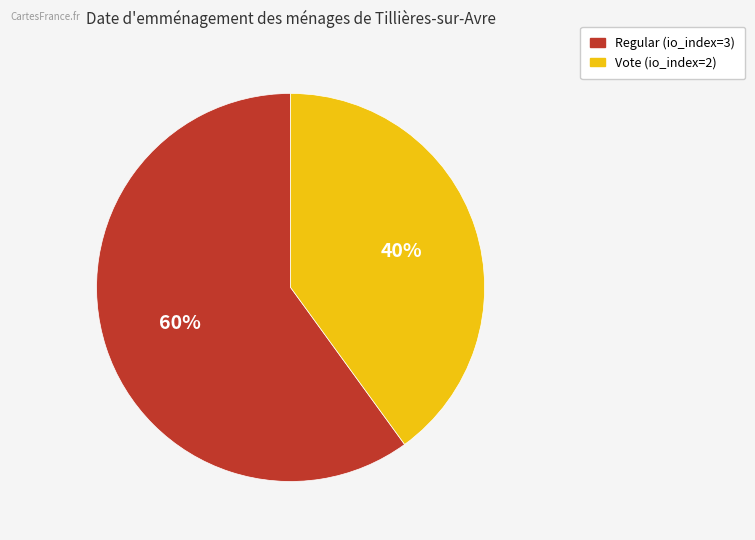

Rank the categories by value from highest to lowest.

Regular (io_index=3), Vote (io_index=2)